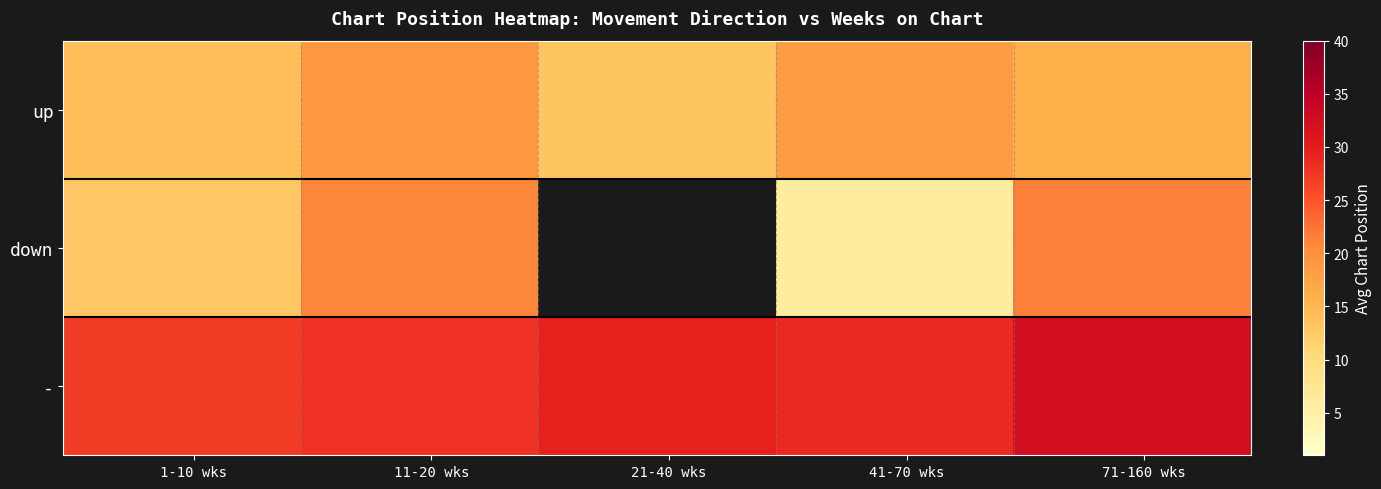

What value does the - series have at 8, to the nearest 5?

30